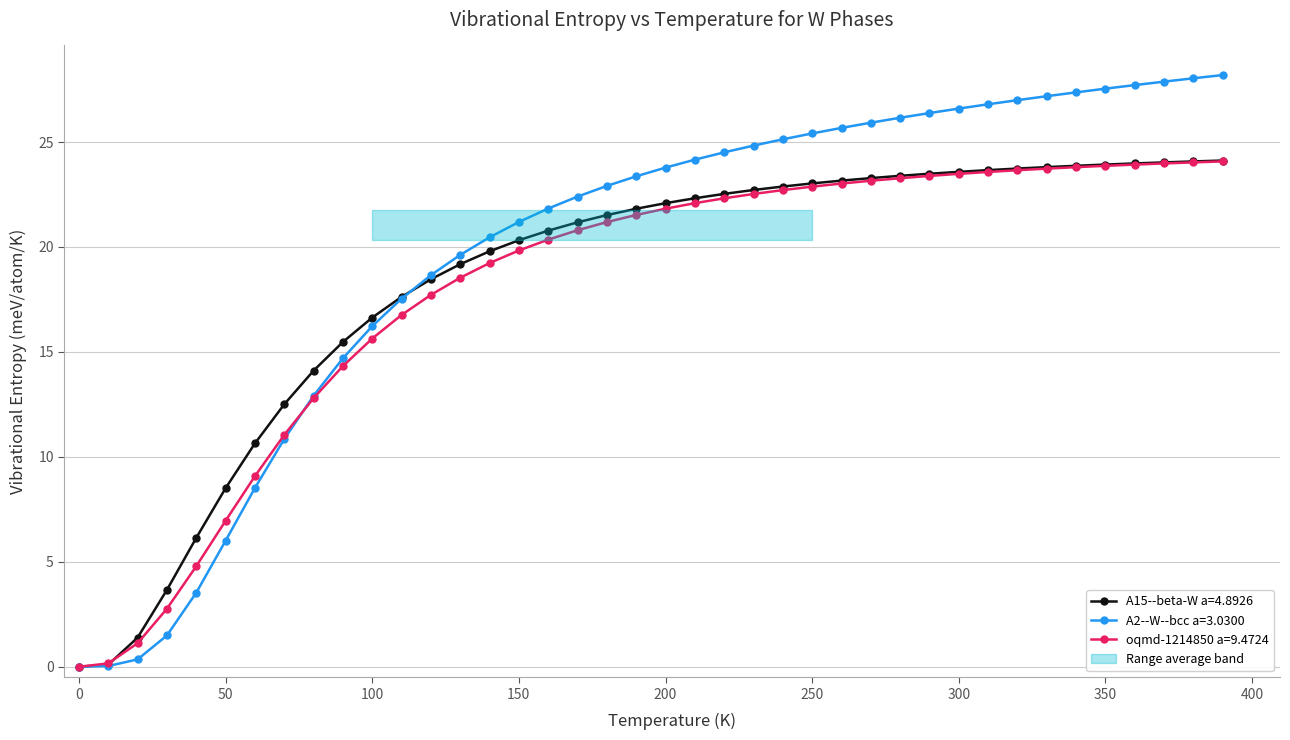

True or false: A15--beta-W a=4.8926 has a value of -16.6 at 0.

False